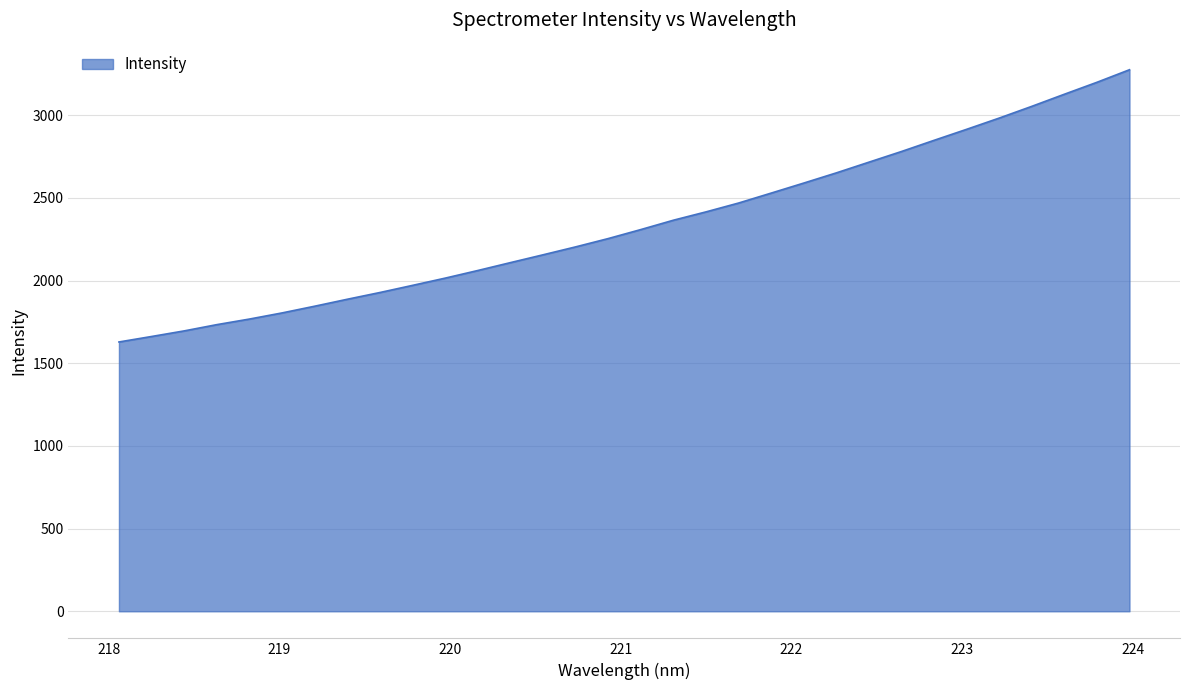

What is the difference between the maximum and minimum values?

1646.4